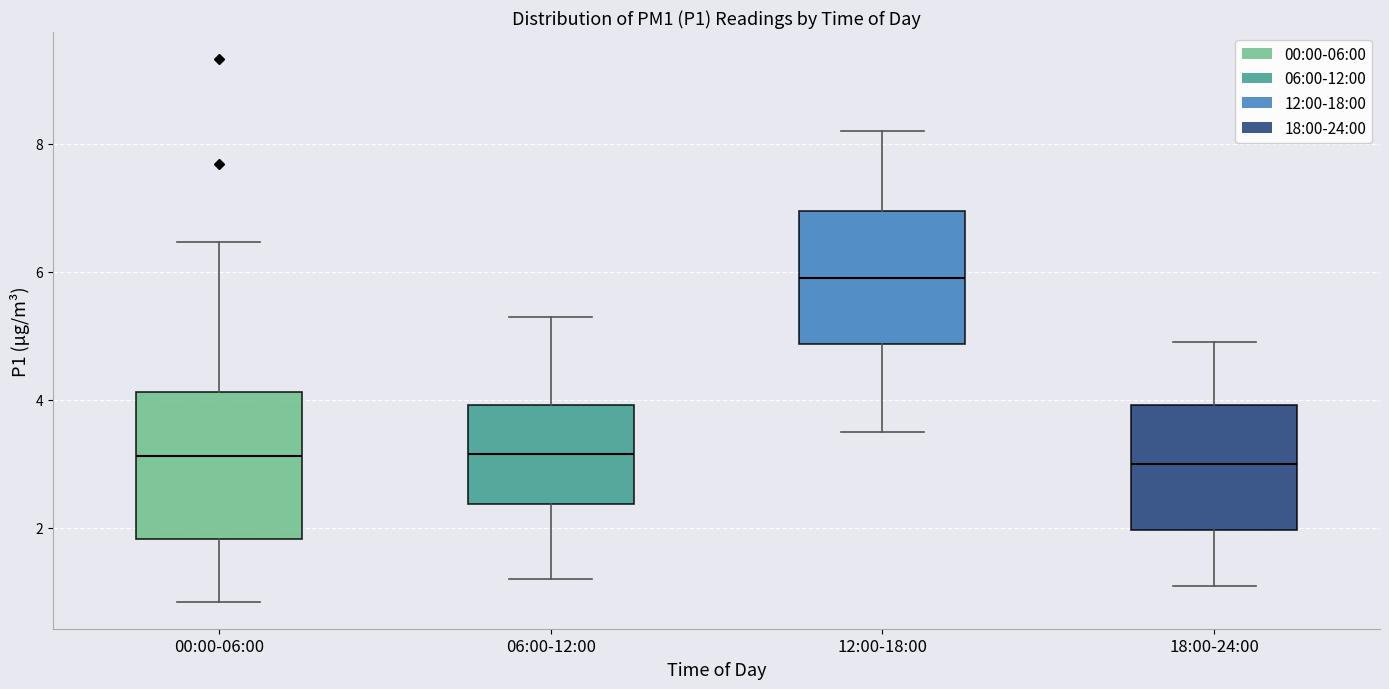

Reading left to right, transcribe this box plot: for each box, give where its median line is, the range the box spans, and where its two whiskers end, as read against the y-axis. The values are not printed on the chart, so give them approximately, as read against the axis.

00:00-06:00: median 3.2, box 1.8 to 4.2, whiskers 0.8 to 6.4
06:00-12:00: median 3.2, box 2.4 to 4.0, whiskers 1.2 to 5.4
12:00-18:00: median 6.0, box 4.8 to 7.0, whiskers 3.6 to 8.2
18:00-24:00: median 3.0, box 2.0 to 4.0, whiskers 1.2 to 5.0